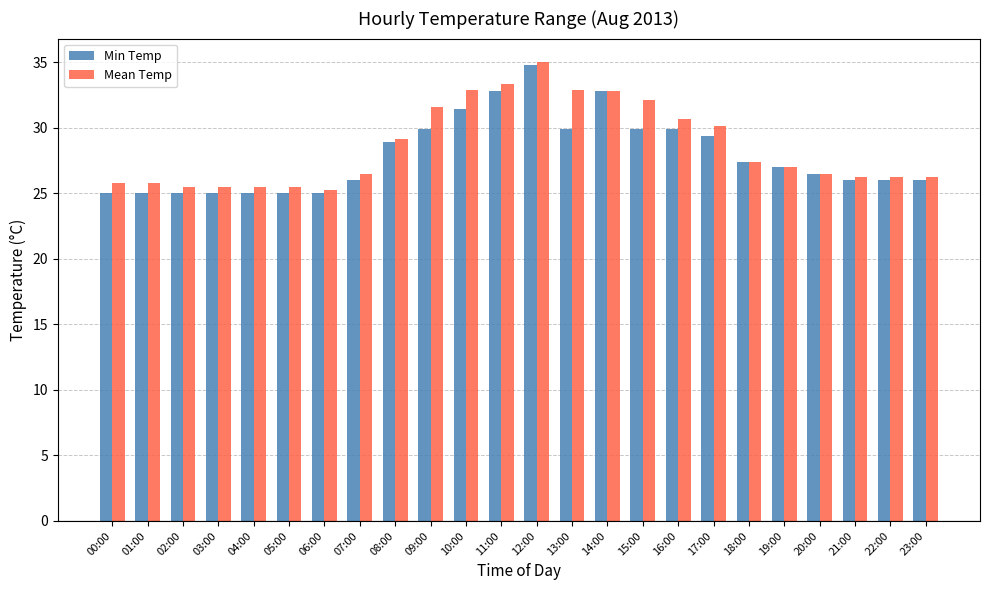

How many data points does each series have?

24